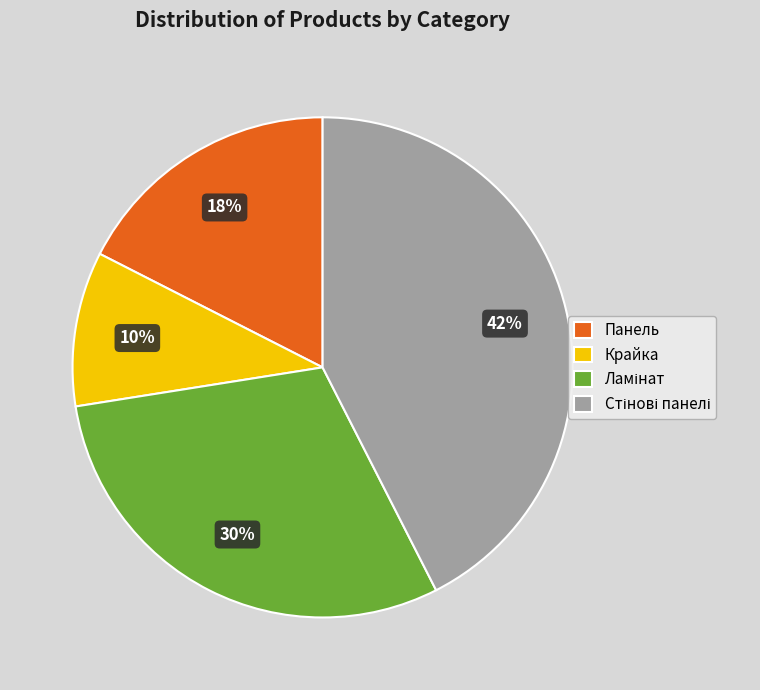

To the nearest percent, what percentage of the pie is Крайка?

10%